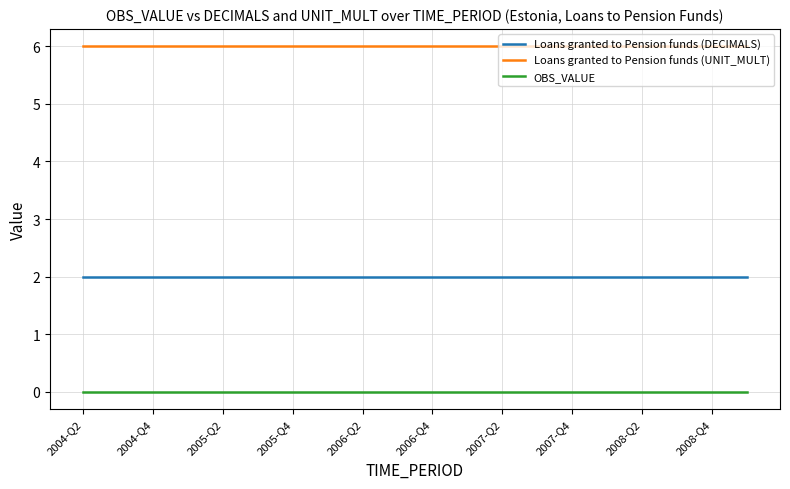

What is the lowest value of the Loans granted to Pension funds (UNIT_MULT) series?

6